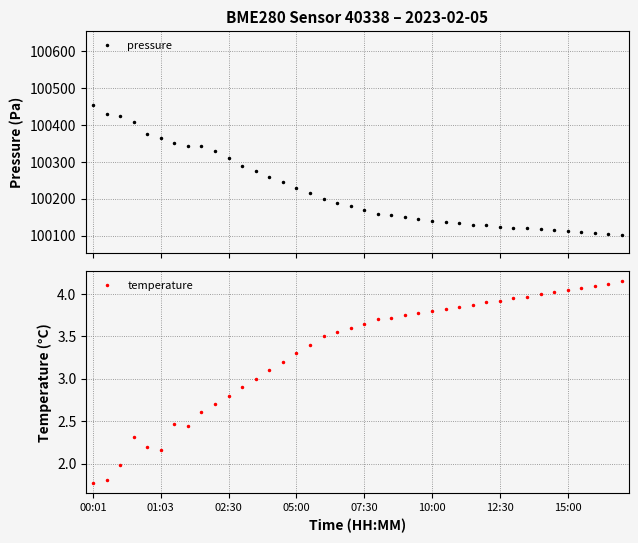

What is the difference between the maximum and second lowest values in the temperature series?

2.3